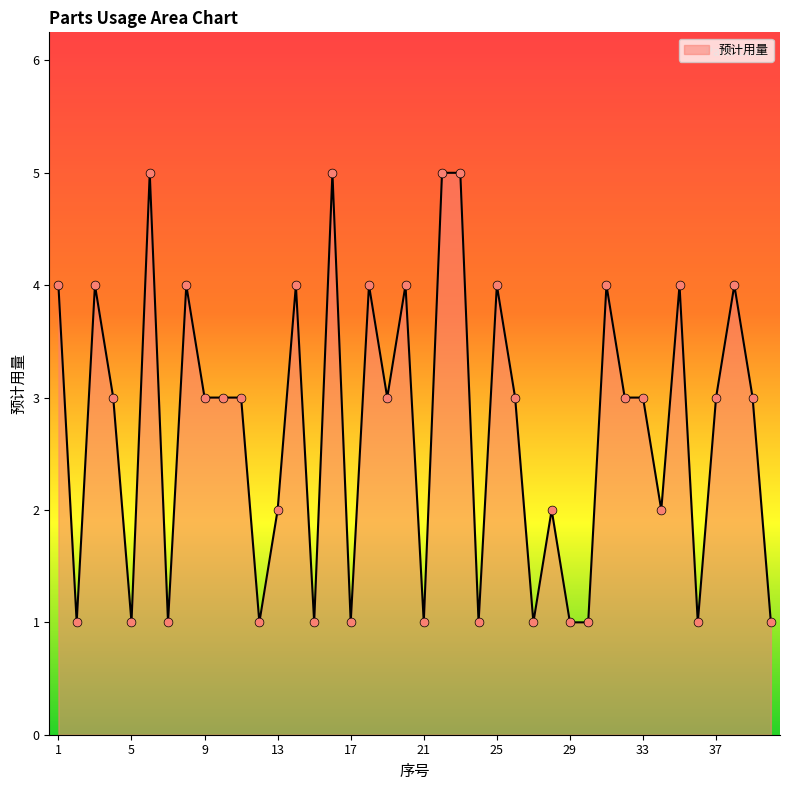

What is the difference between the maximum and minimum values?

4